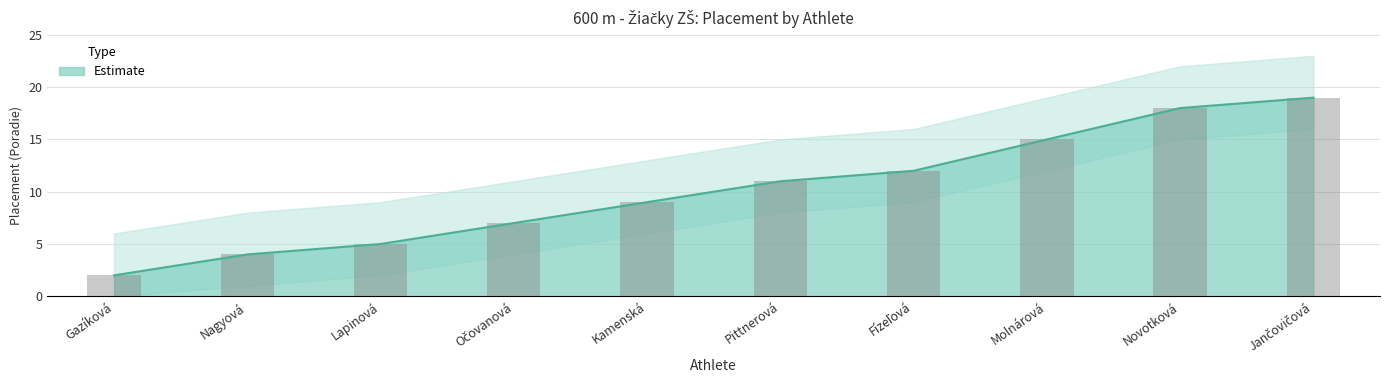

What is the difference between the maximum and minimum values?

17